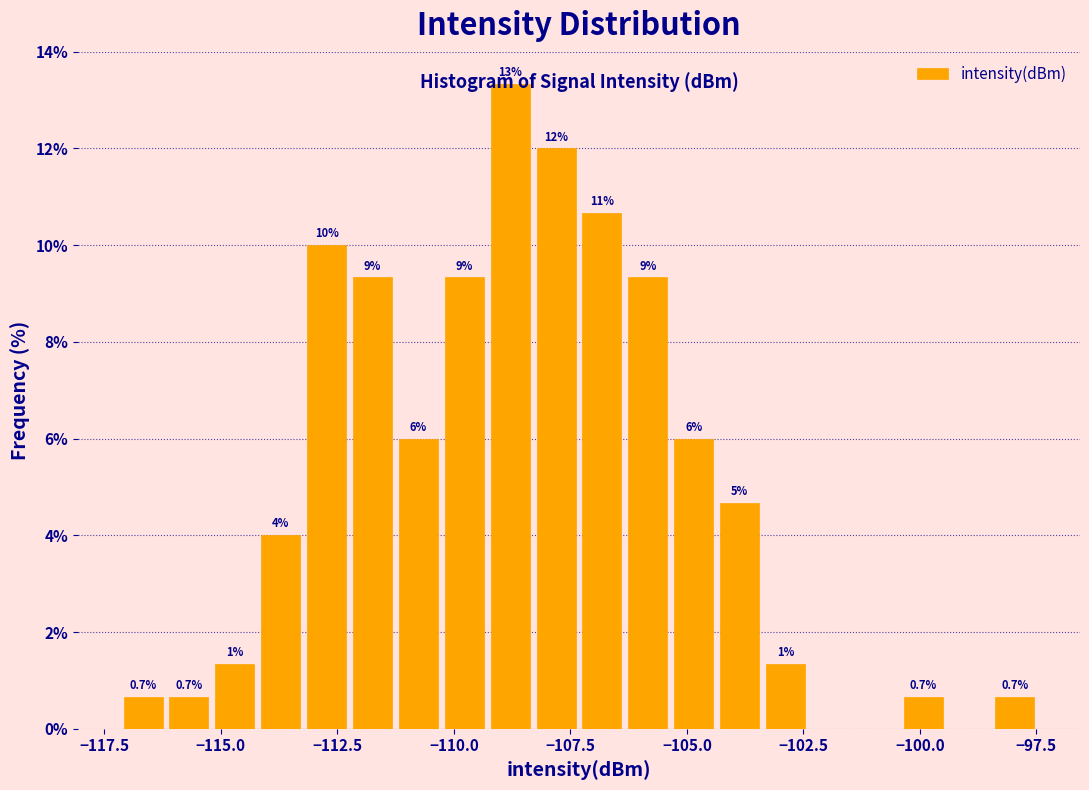

Read against the x-axis, roughly where is the centre of the tallest bar?

-109.0